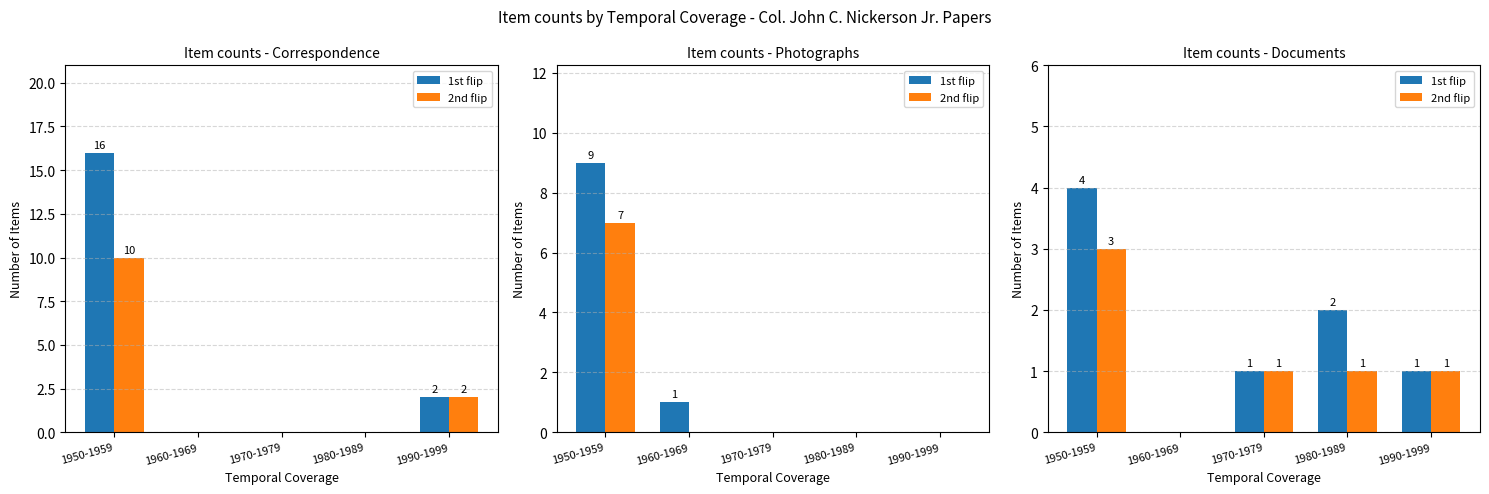

What is the total value across all series at 1950-1959?

7